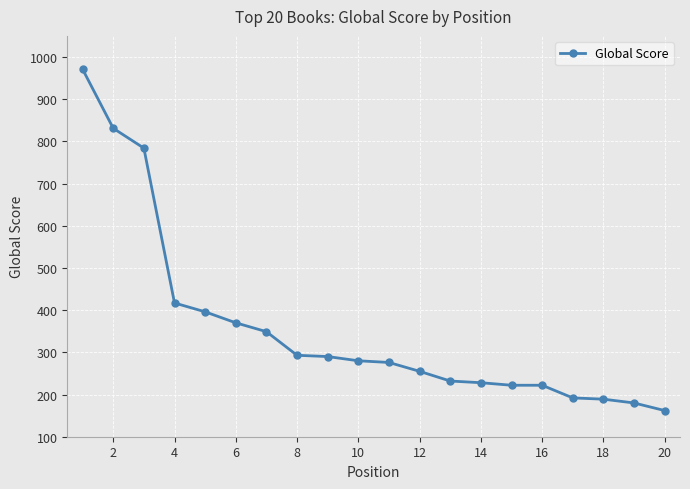

What is the average value?

357